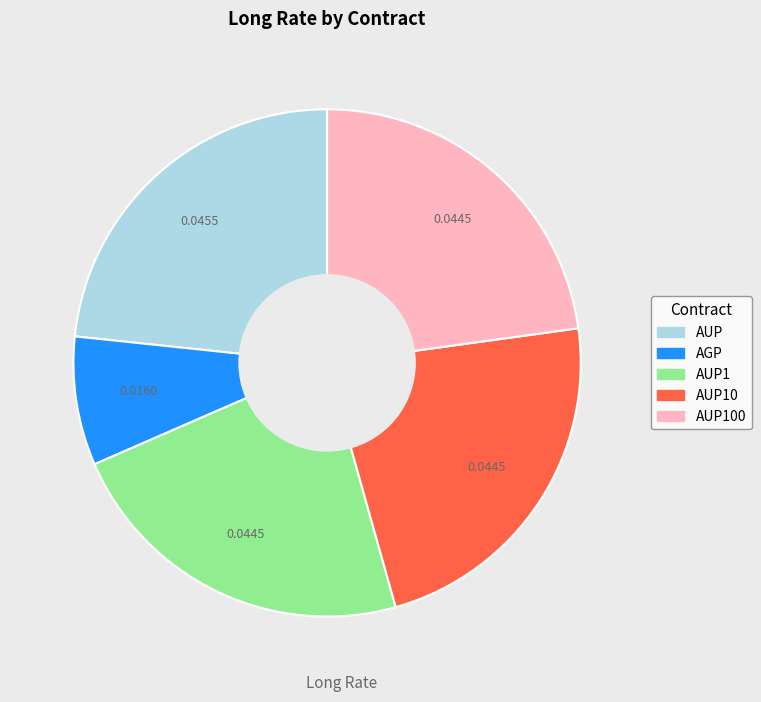

Is there a majority slice in this chart?

No